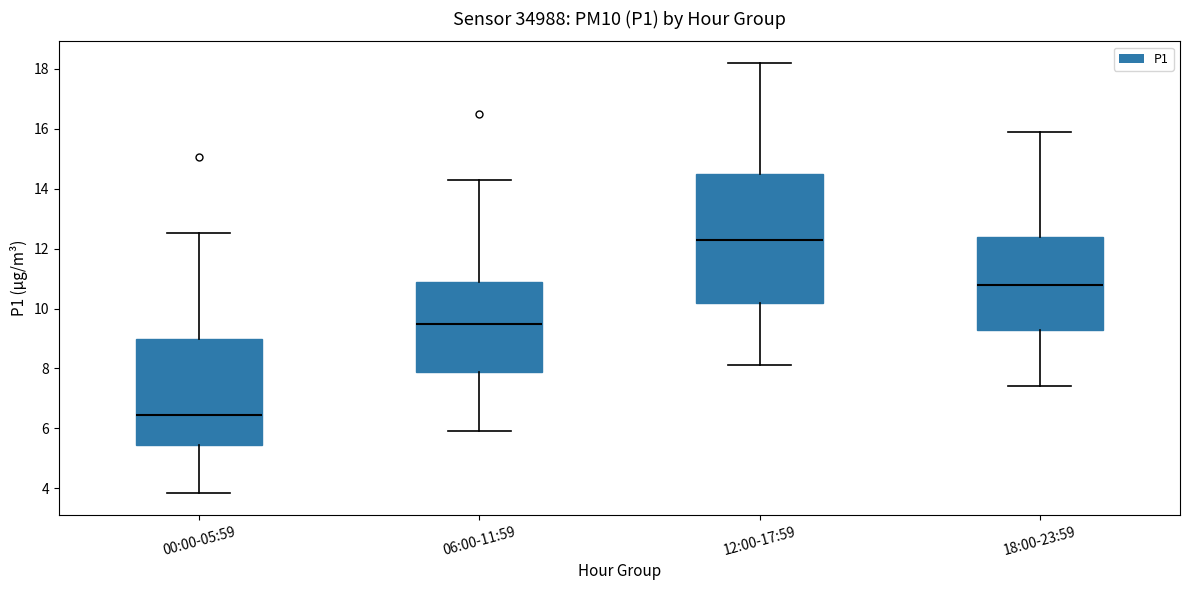

Which box's median line is the lowest?

00:00-05:59